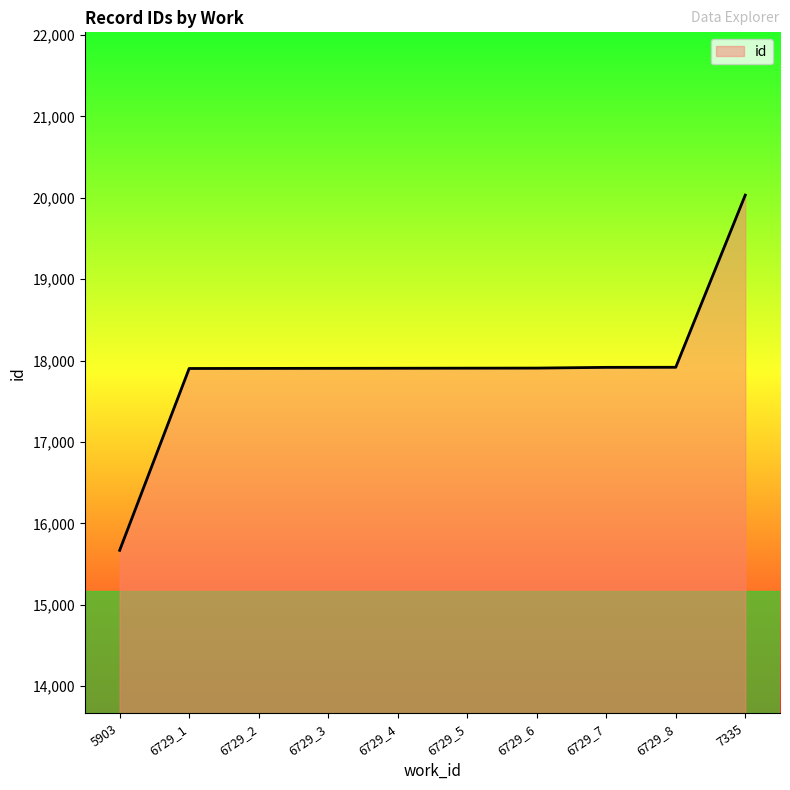

What is the sum of all values?

178980